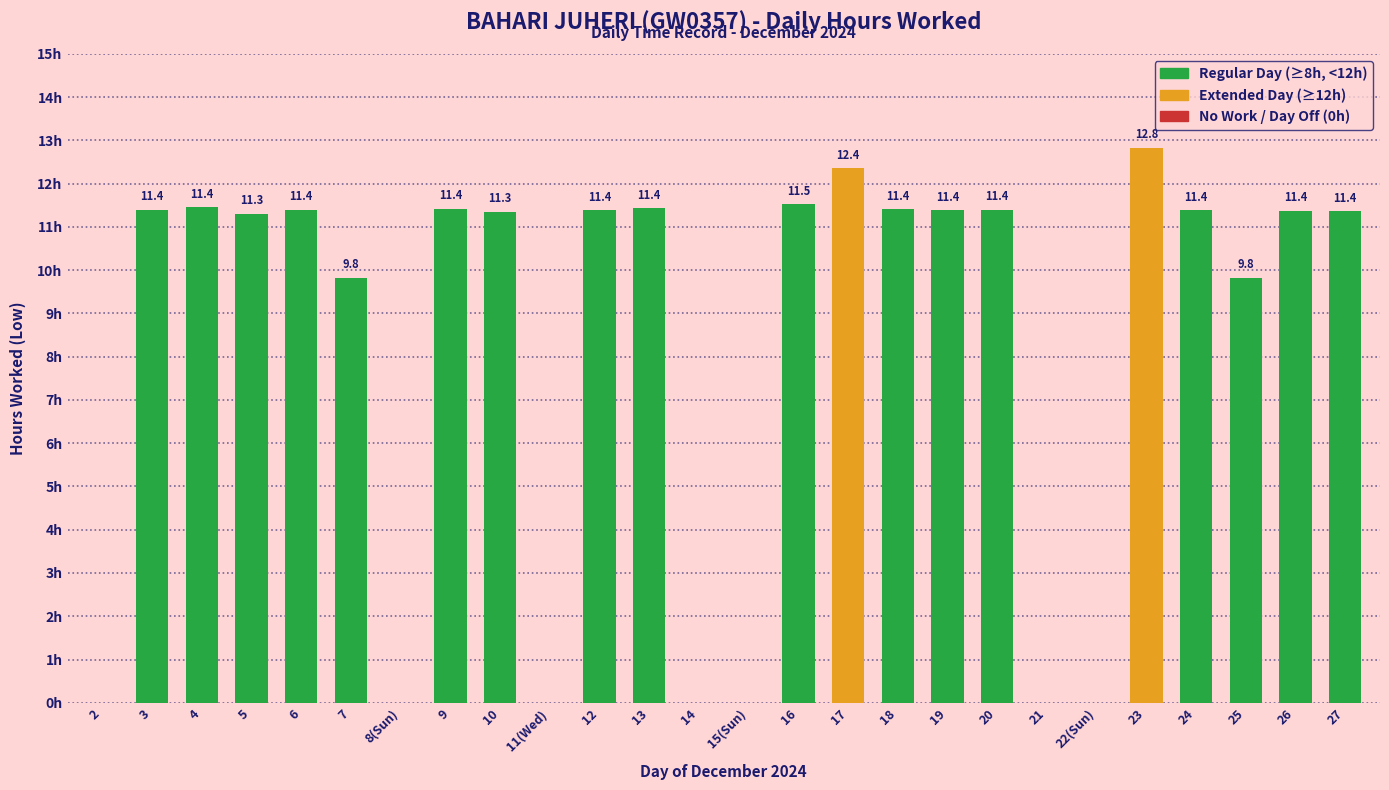

How many bars are there in total?

26